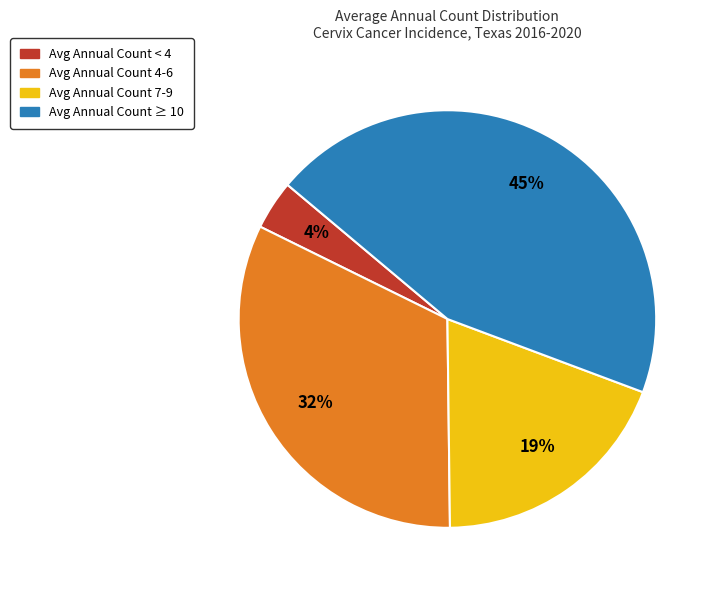

Is there a majority slice in this chart?

No